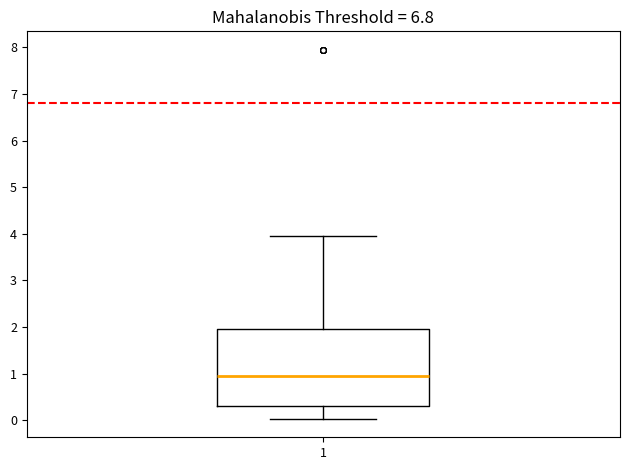

Read this box plot against the y-axis: the position of the median line, the range covered by the box, and the ends of both whiskers. The values are not printed on the chart, so give them approximately, as read against the axis.

median 0.9, box 0.3 to 1.9, whiskers 0.0 to 3.9